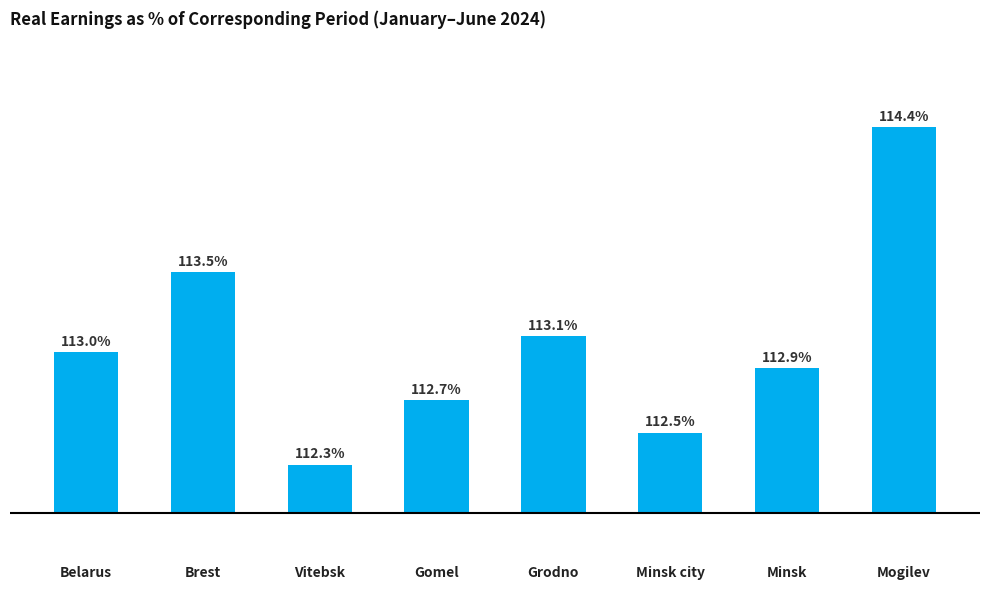

Which has a higher value, Mogilev or Gomel?

Mogilev